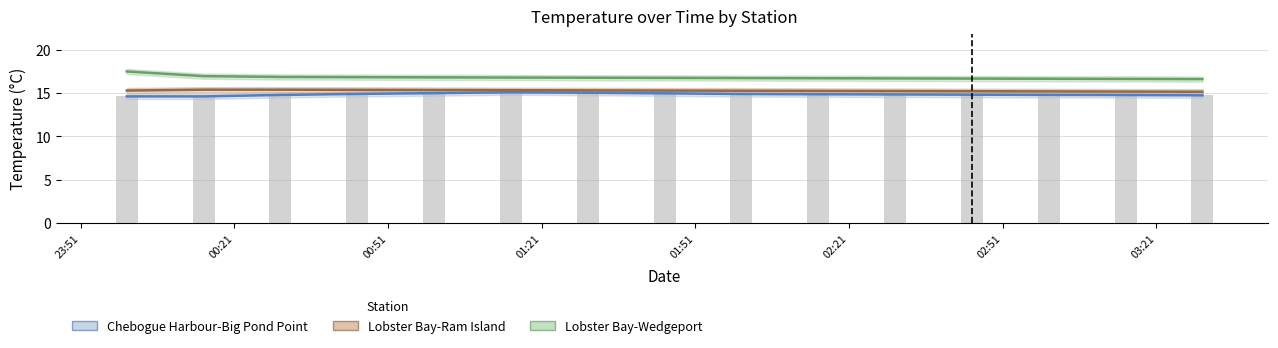

Rank the series by their maximum value, from highest to lowest.

Lobster Bay-Wedgeport, Lobster Bay-Ram Island, Chebogue Harbour-Big Pond Point